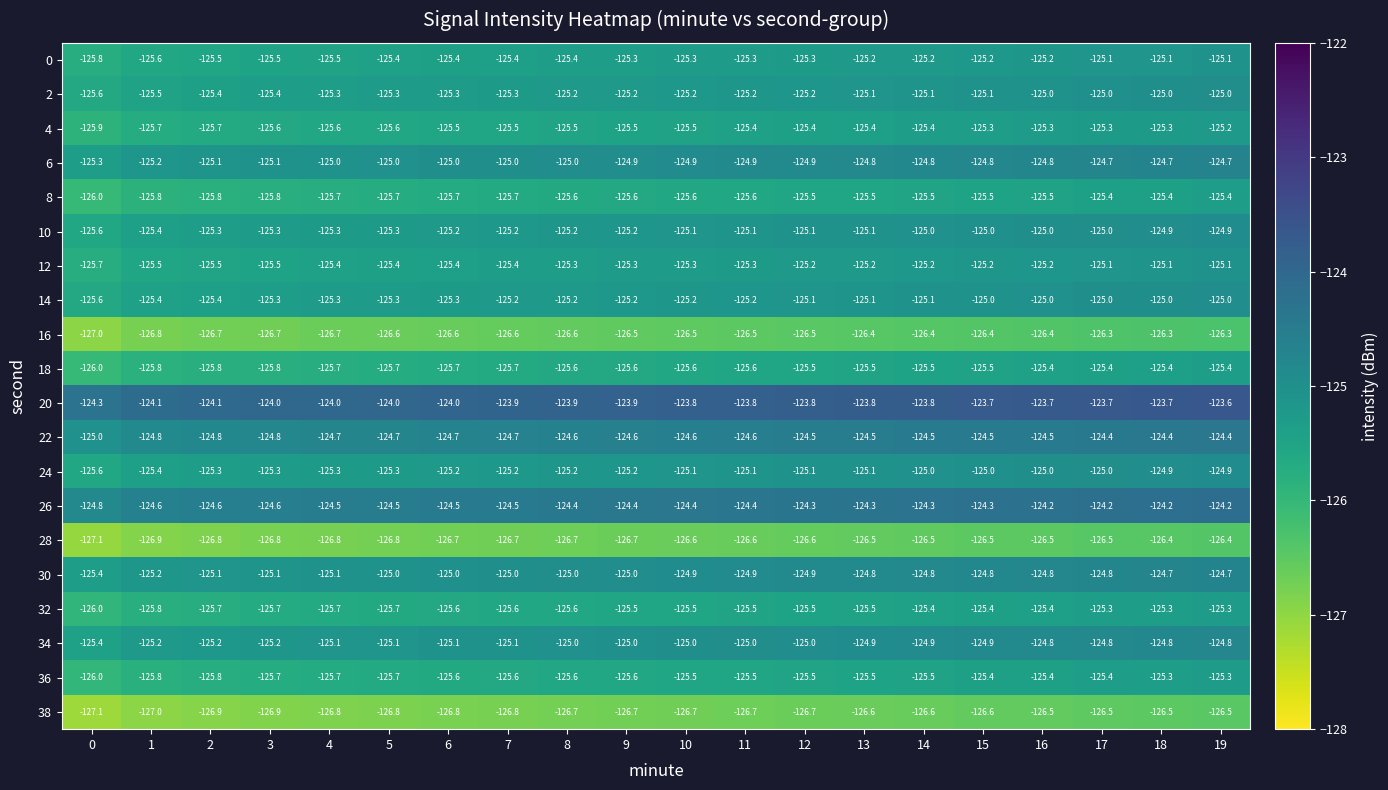

The value of 28 at 7 is -126.7. True or false?

True